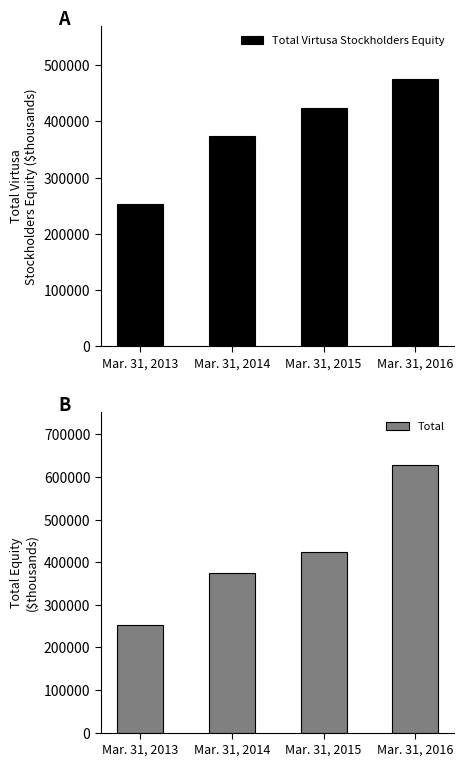

At how many categories does at least one series exceed 541322?

1